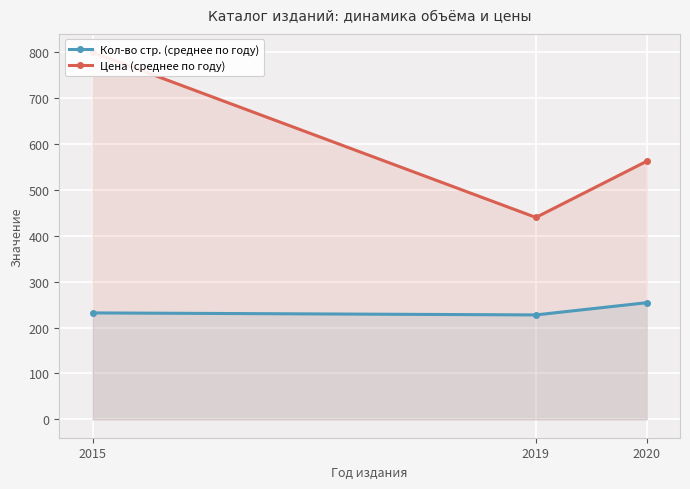

At which label is Цена (среднее по году) closest to 620?

2020